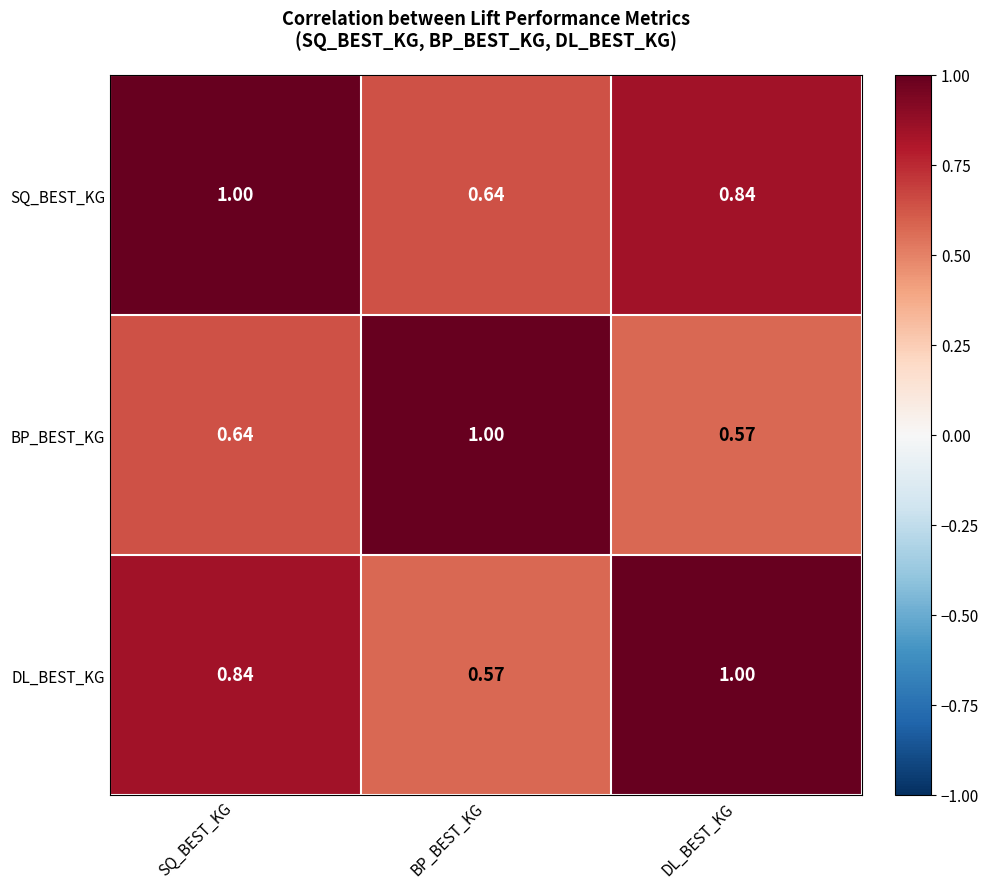

List the series in order of their overall mean, highest first.

SQ_BEST_KG, DL_BEST_KG, BP_BEST_KG